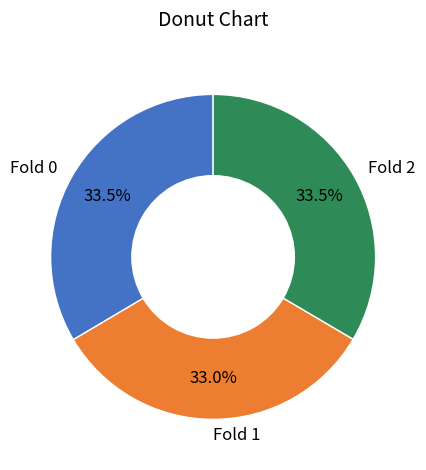

Does Fold 2 represent more than half of the total?

No